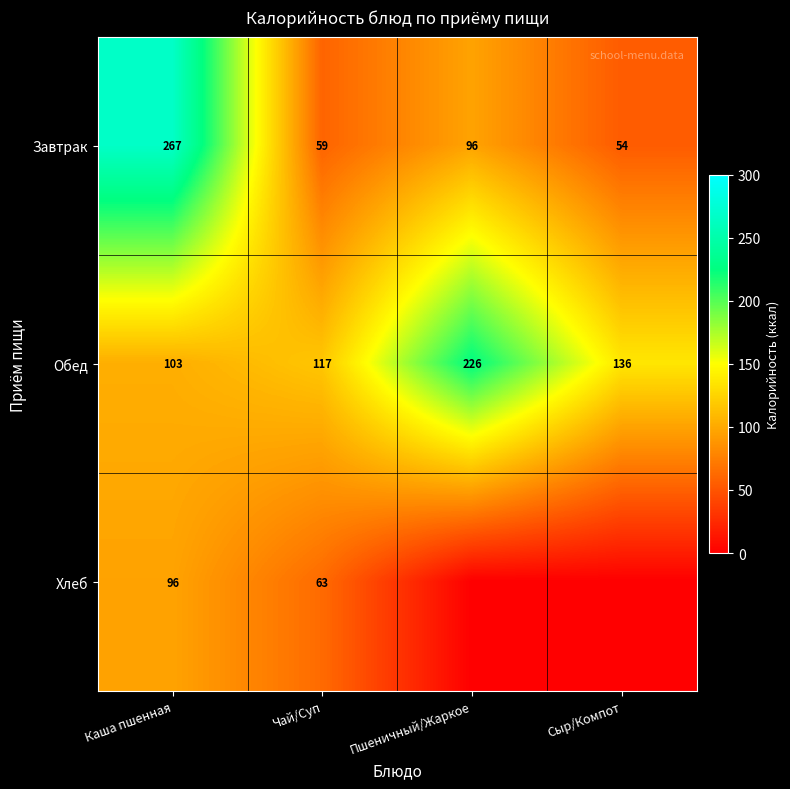

Which category has the highest value across all series?

Каша пшенная